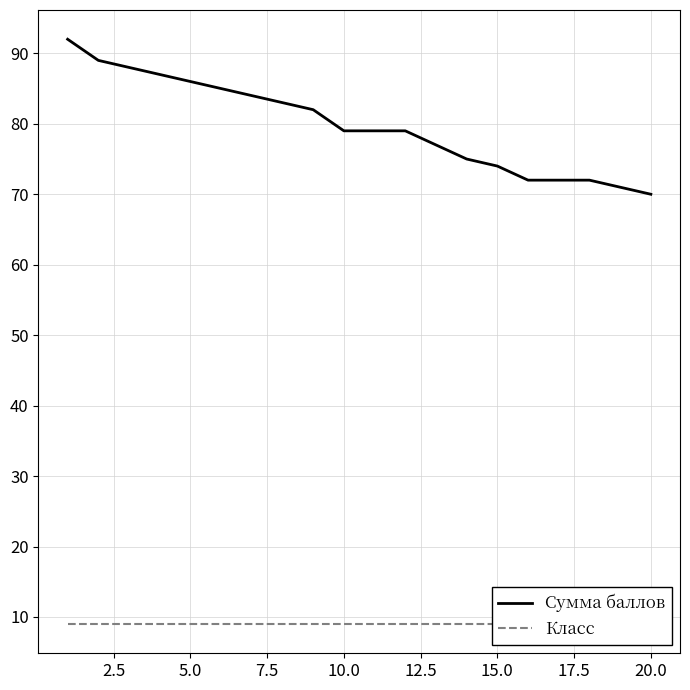

What is the sum of all Класс values?

180